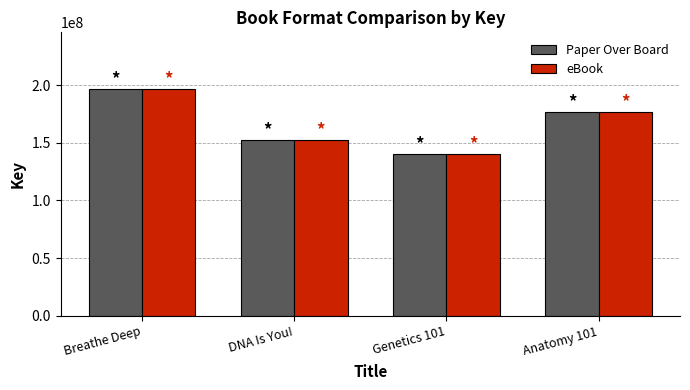

Where does the Paper Over Board series first go above 176239462?

Breathe Deep